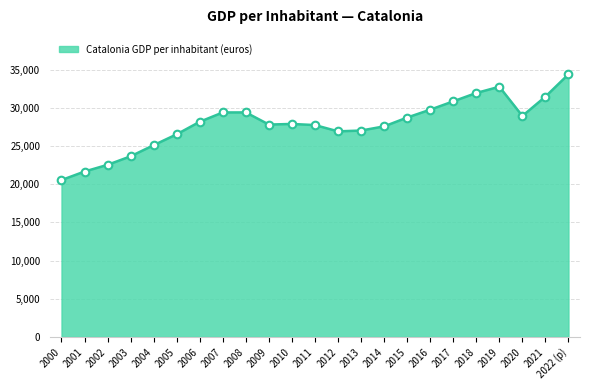

What is the change in value from 2009 to 2016?

+1947.0